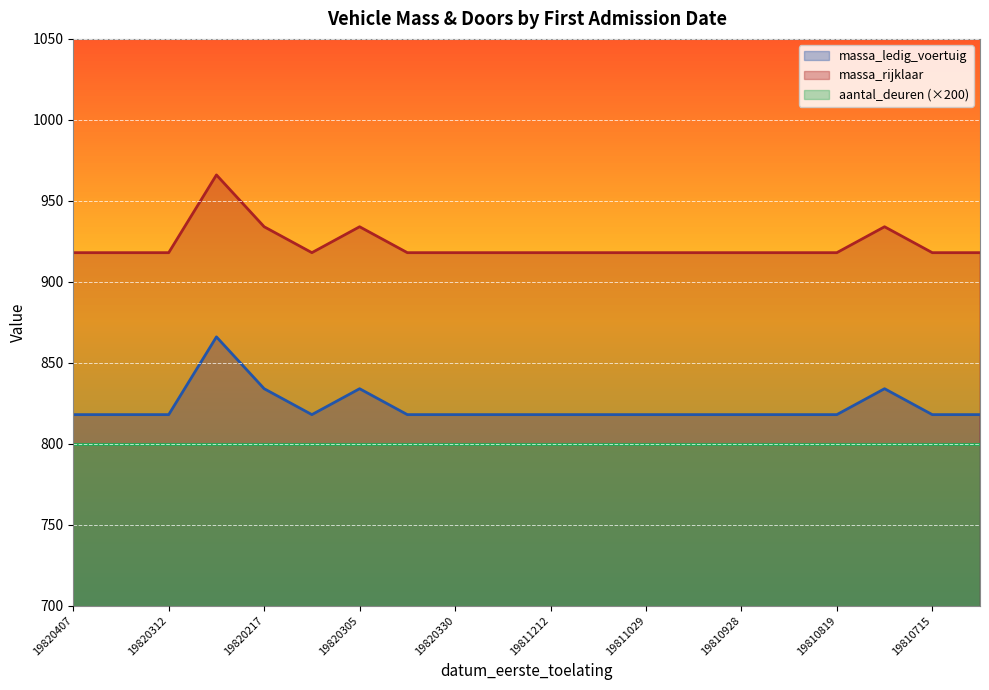

Reading left to right, extract all data points from this chart.

massa_ledig_voertuig: 19820407=818	19820401=818	19820312=818	19820222=866	19820217=834	19820224=818	19820305=834	19820102=818	19820330=818	19820129=818	19811212=818	19811211=818	19811029=818	19811103=818	19810928=818	19810907=818	19810819=818	19810722=834	19810715=818	19810624=818
massa_rijklaar: 19820407=918	19820401=918	19820312=918	19820222=966	19820217=934	19820224=918	19820305=934	19820102=918	19820330=918	19820129=918	19811212=918	19811211=918	19811029=918	19811103=918	19810928=918	19810907=918	19810819=918	19810722=934	19810715=918	19810624=918